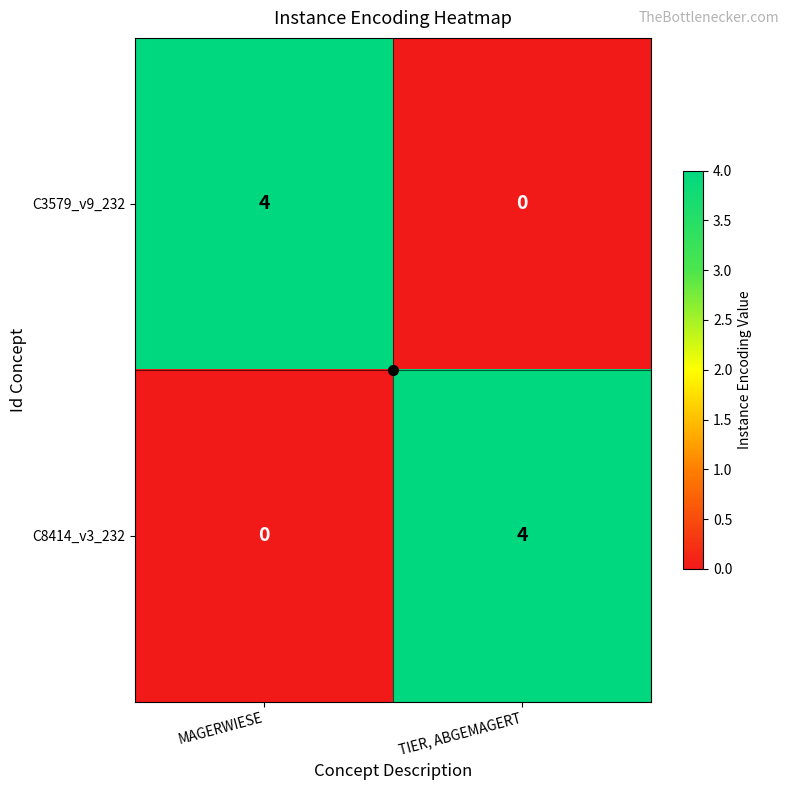

The C8414_v3_232 series shows 1 at MAGERWIESE. True or false?

False